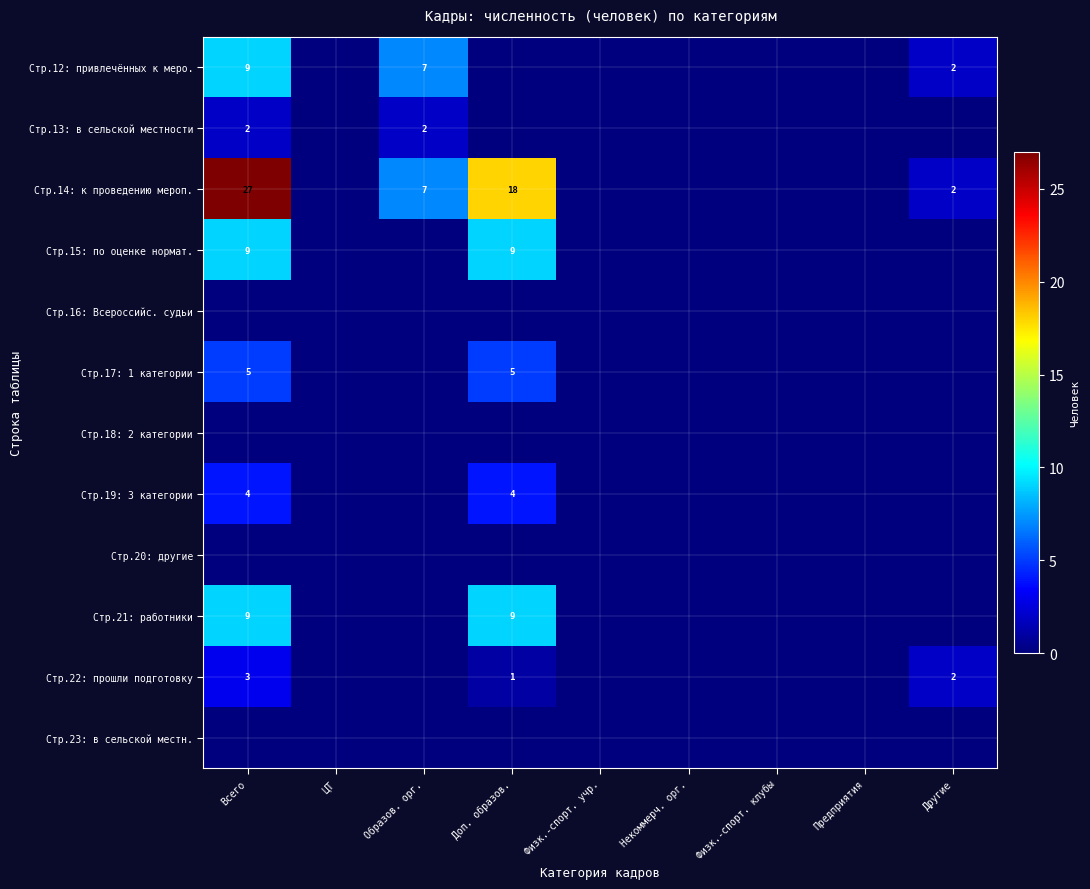

What is the spread (max minus min) of values at Образов. орг.?

7